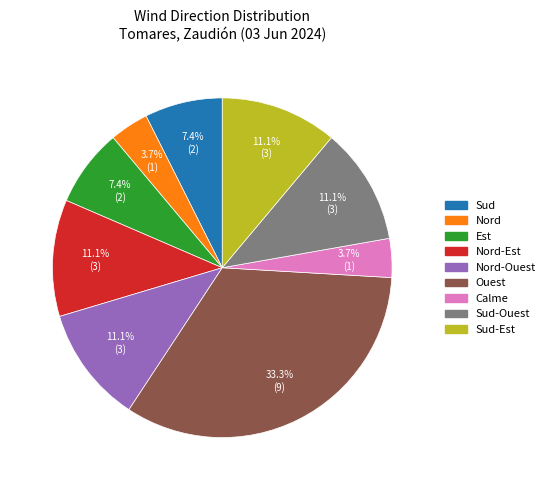

Does any single category account for the majority?

No